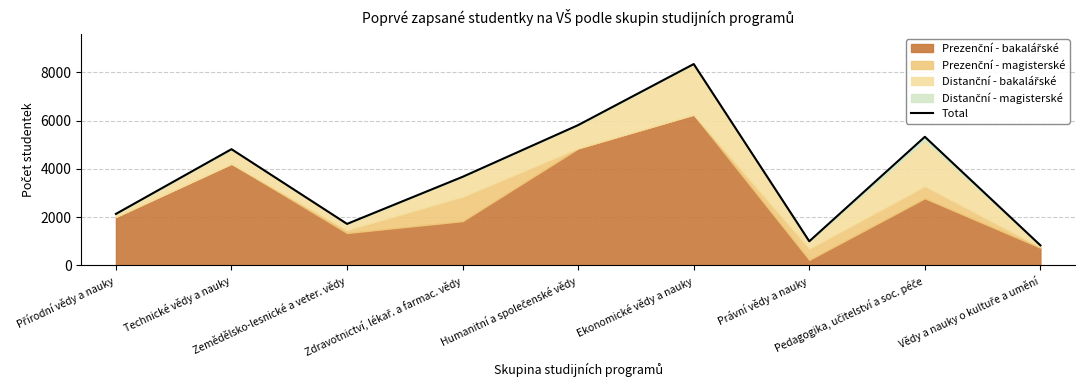

Read the value at Technické vědy a nauky.

4818